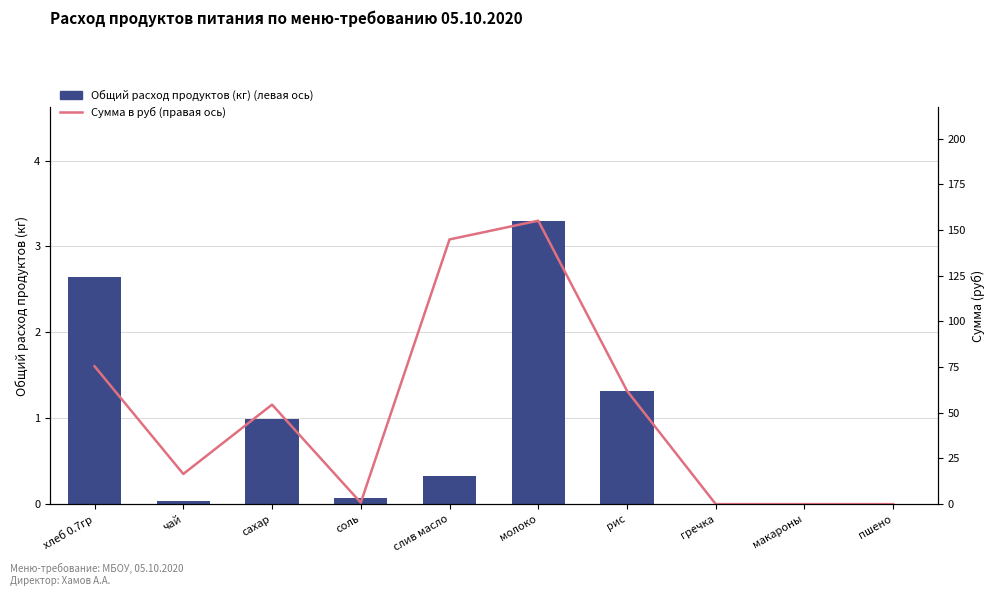

Which series has the largest total across all categories?

Сумма (руб)